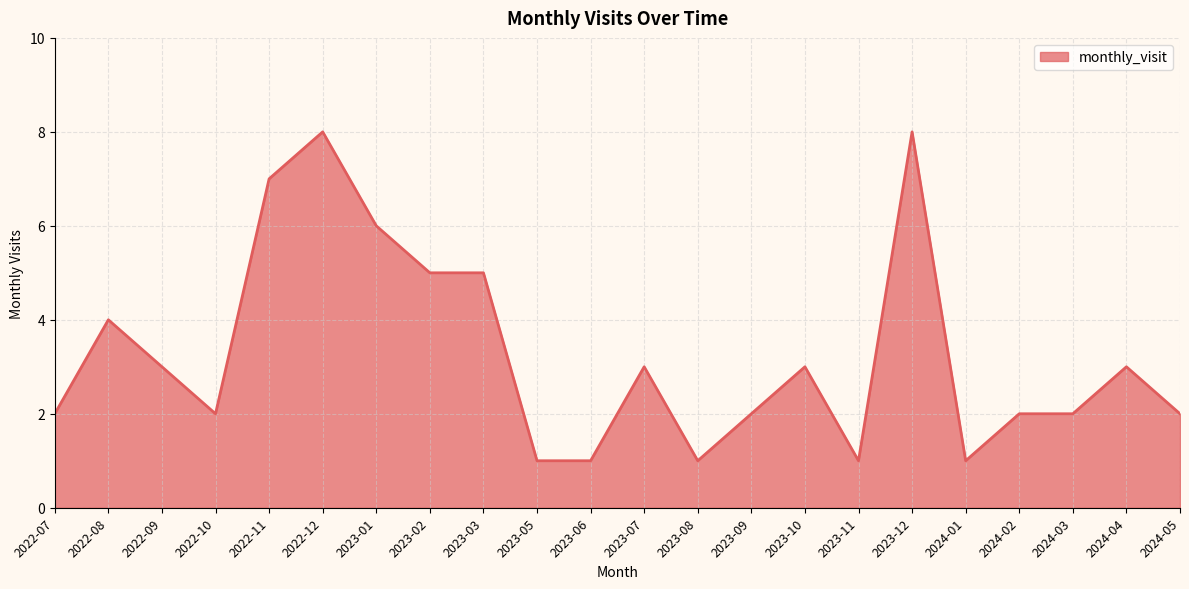

What position from the left is 2023-12?

17